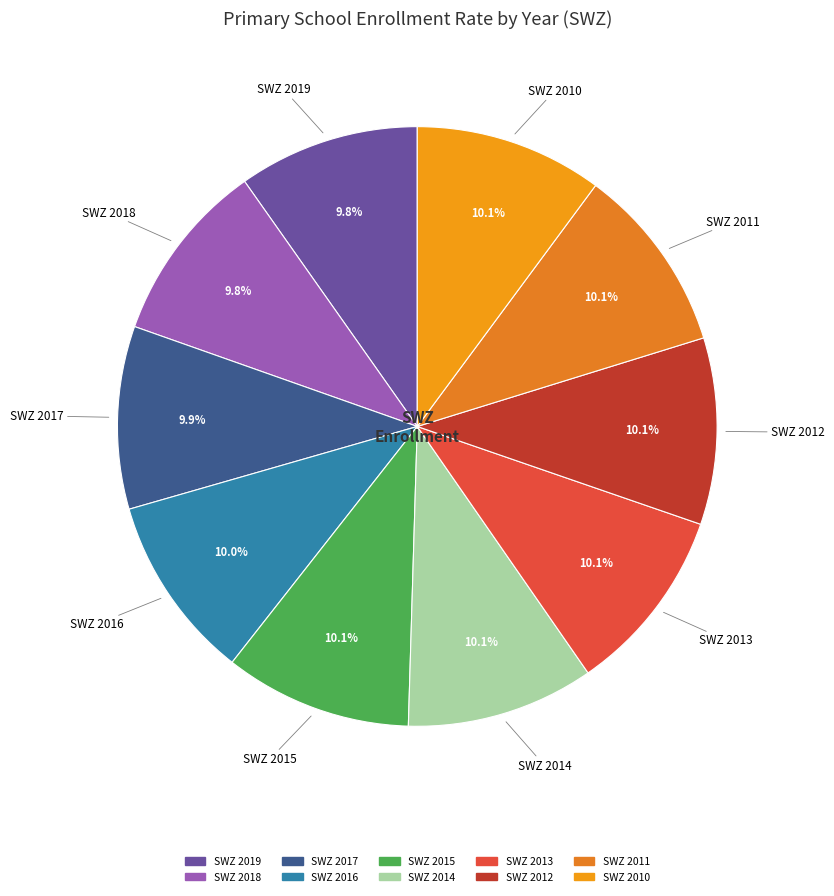

Is SWZ 2016 the majority of the pie?

No